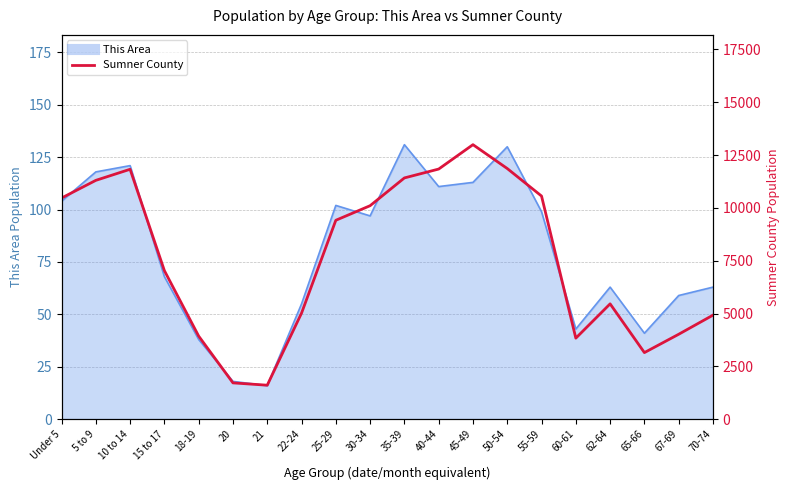

What is the label of the 16th point from the right?

18-19